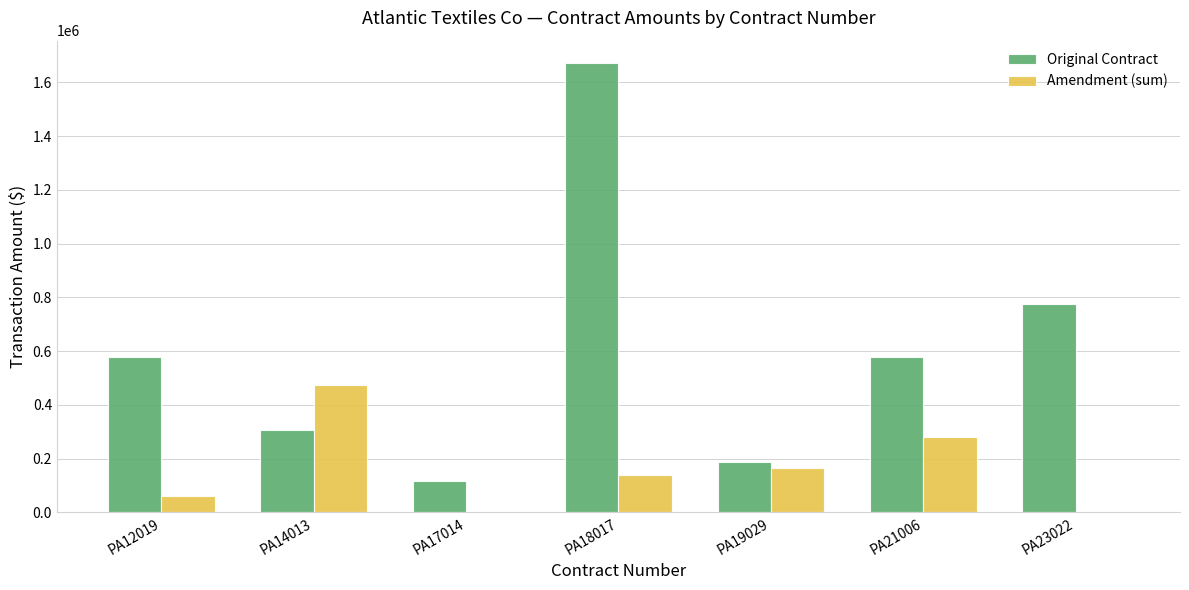

How many categories are shown in the chart?

7